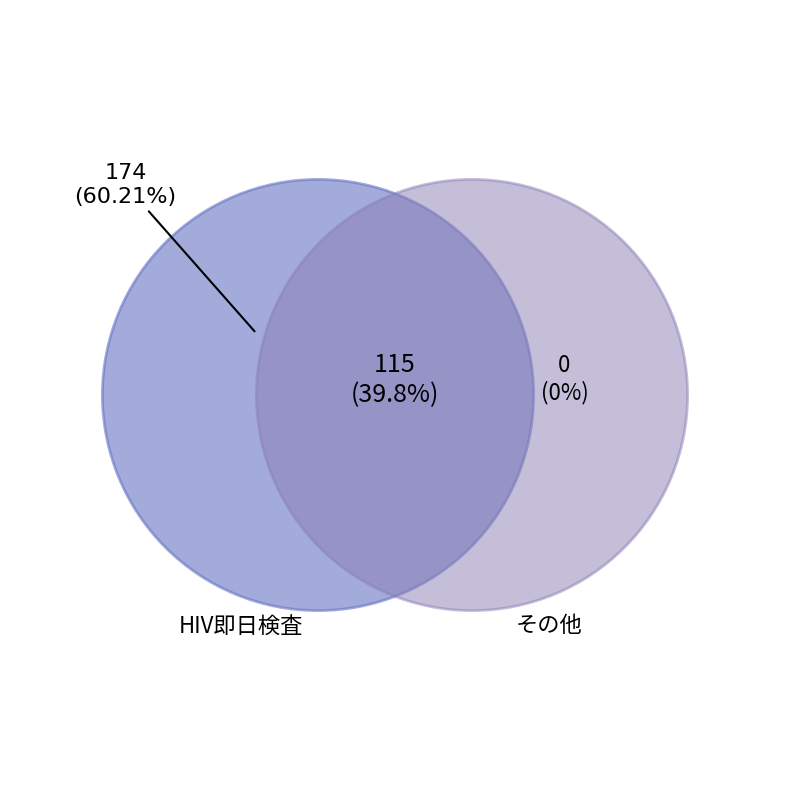

Which category accounts for the majority?

HIV即日検査